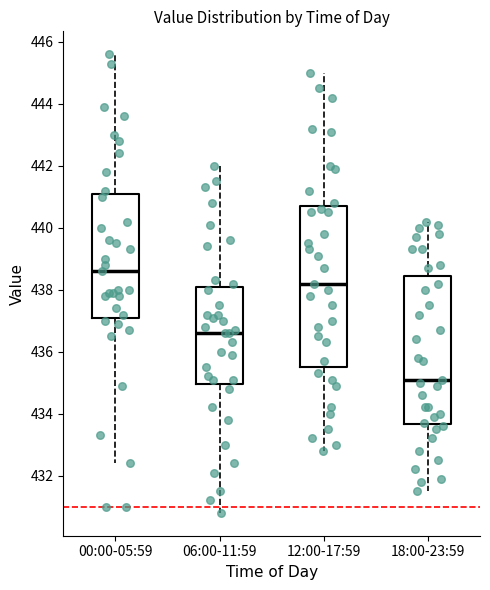

Where does the upper whisker of the box for 00:00-05:59 end on the y-axis? The values are not printed on the chart, so give them approximately, as read against the axis.

445.6